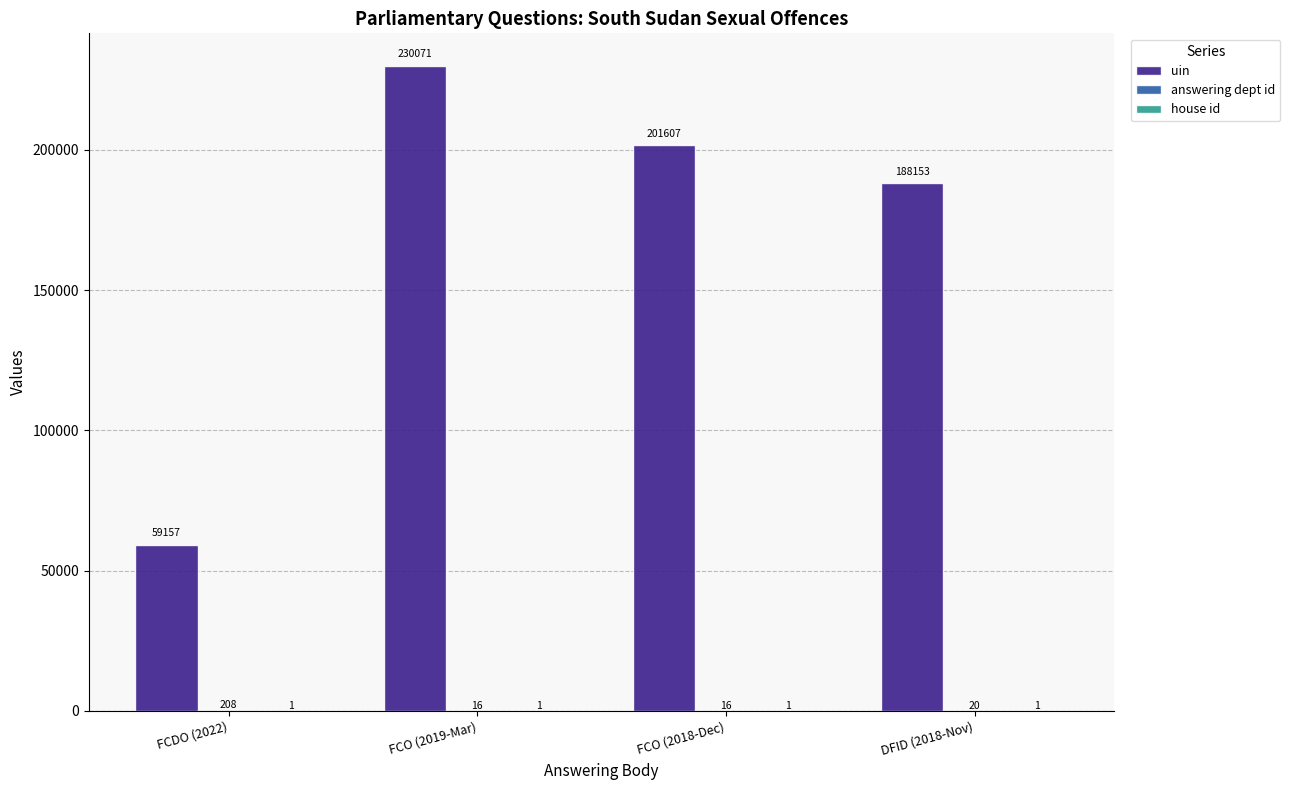

How many groups of bars are there?

4